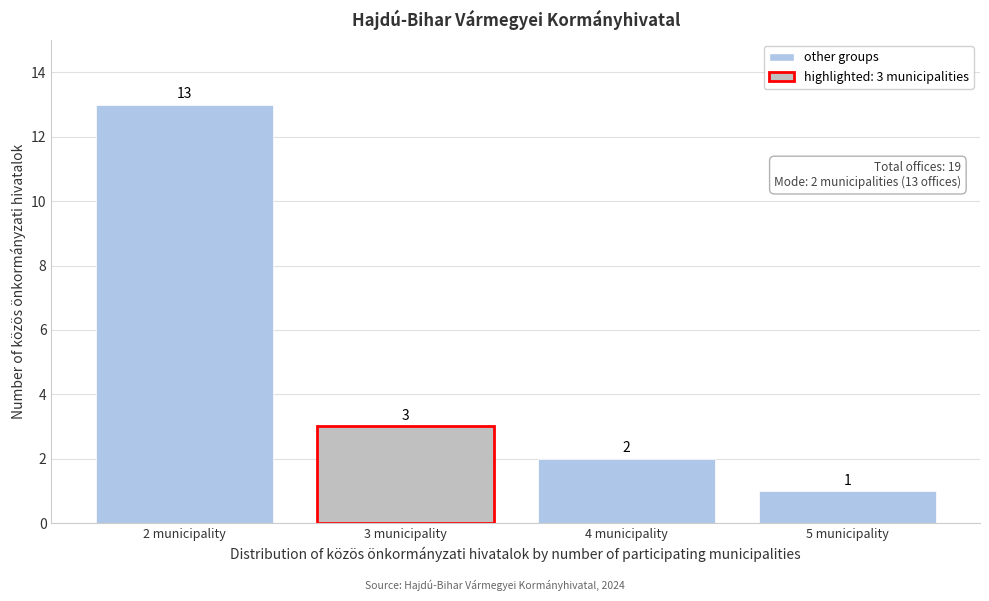

Reading left to right, extract all data points from this chart.

2 municipality=13	3 municipality=3	4 municipality=2	5 municipality=1